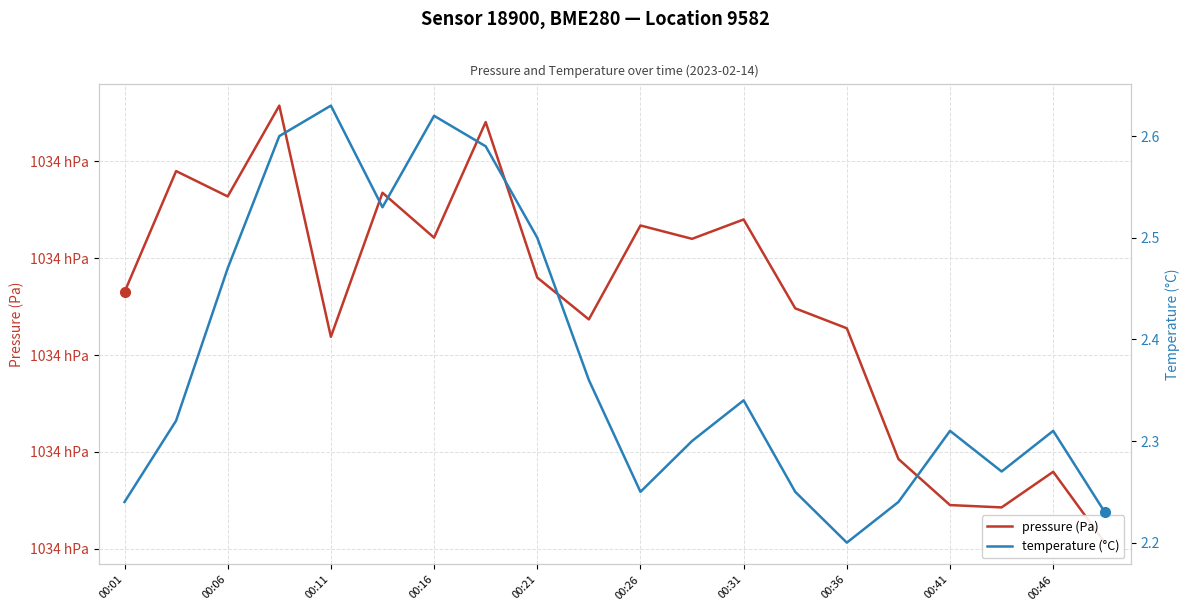

What are all the series names shown in the legend?

pressure (Pa), temperature (°C)